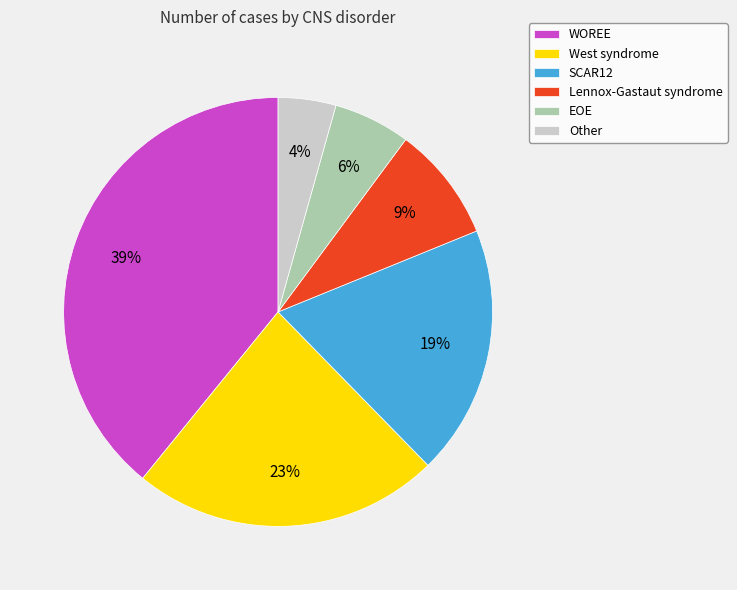

Which has a higher value, Lennox-Gastaut syndrome or WOREE?

WOREE